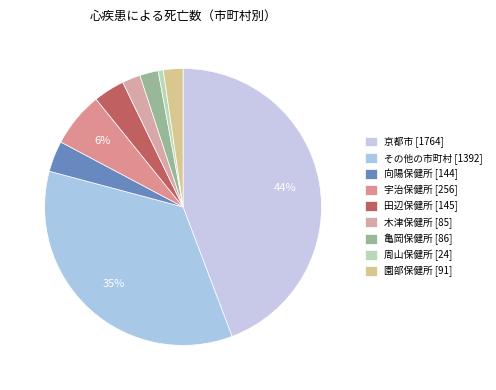

Which slice is the smallest?

周山保健所